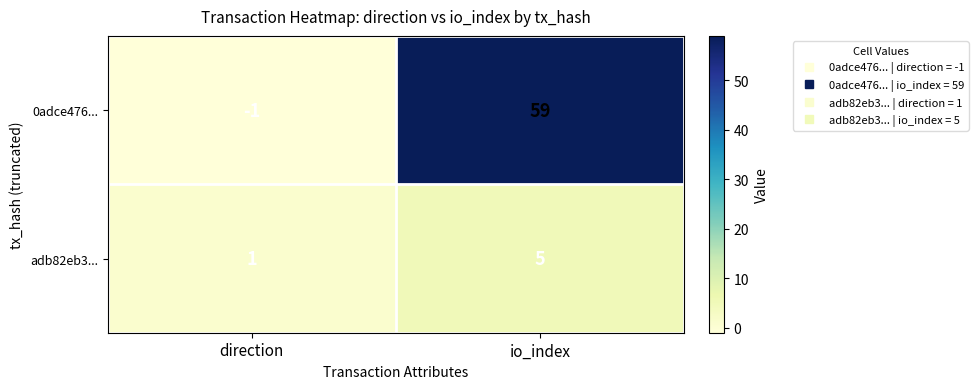

Count the number of categories in the chart.

2